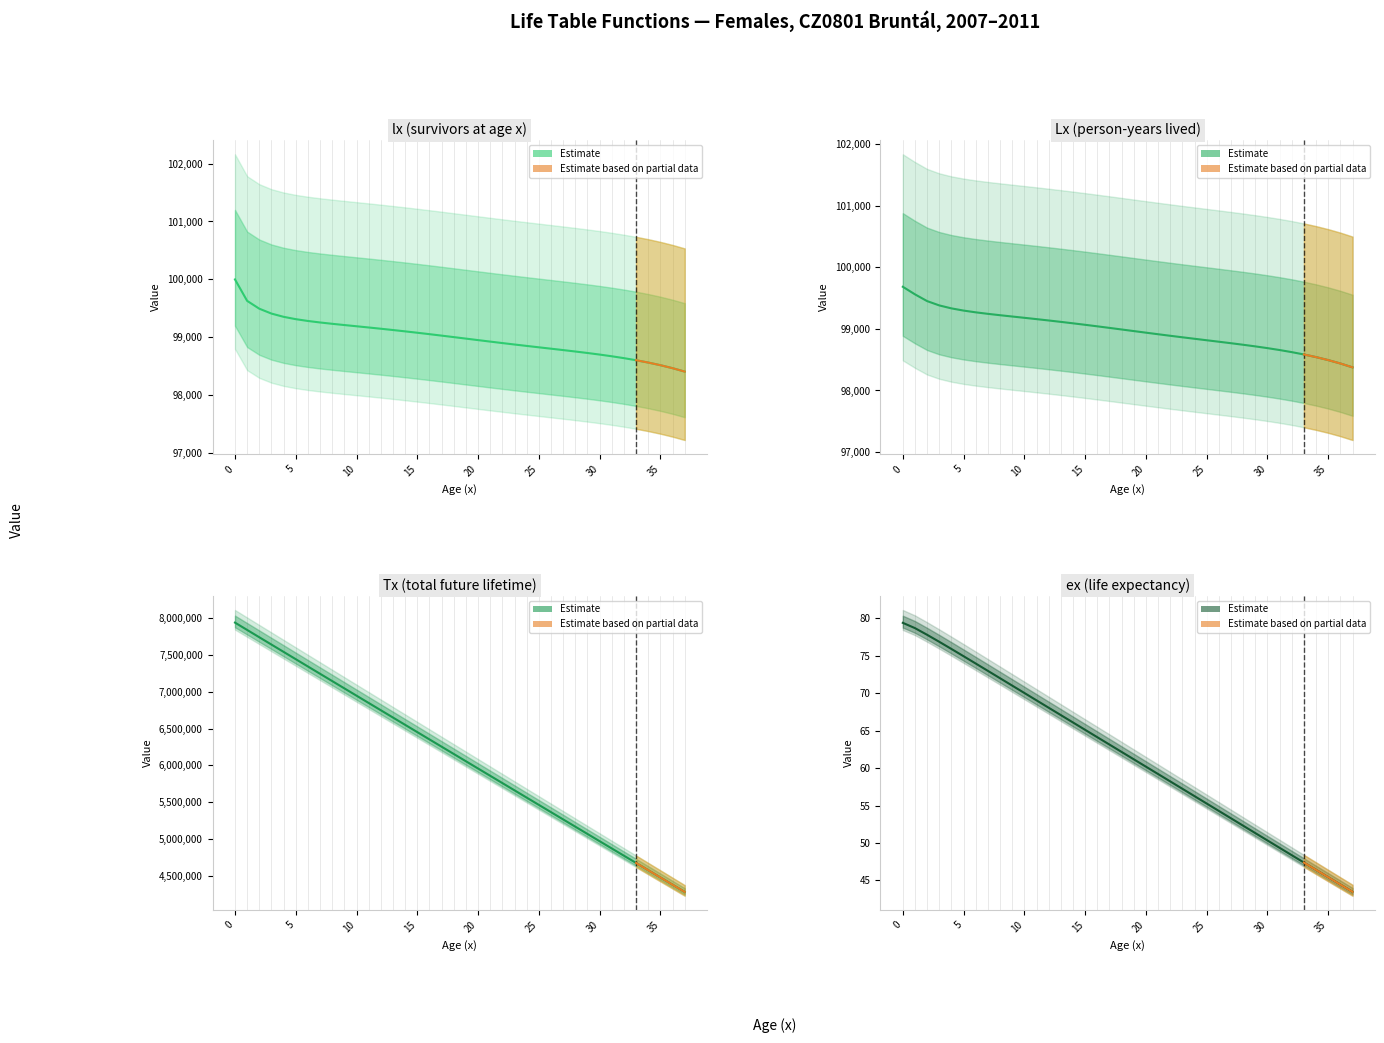

How many data points in Tx are above 6154891?

19